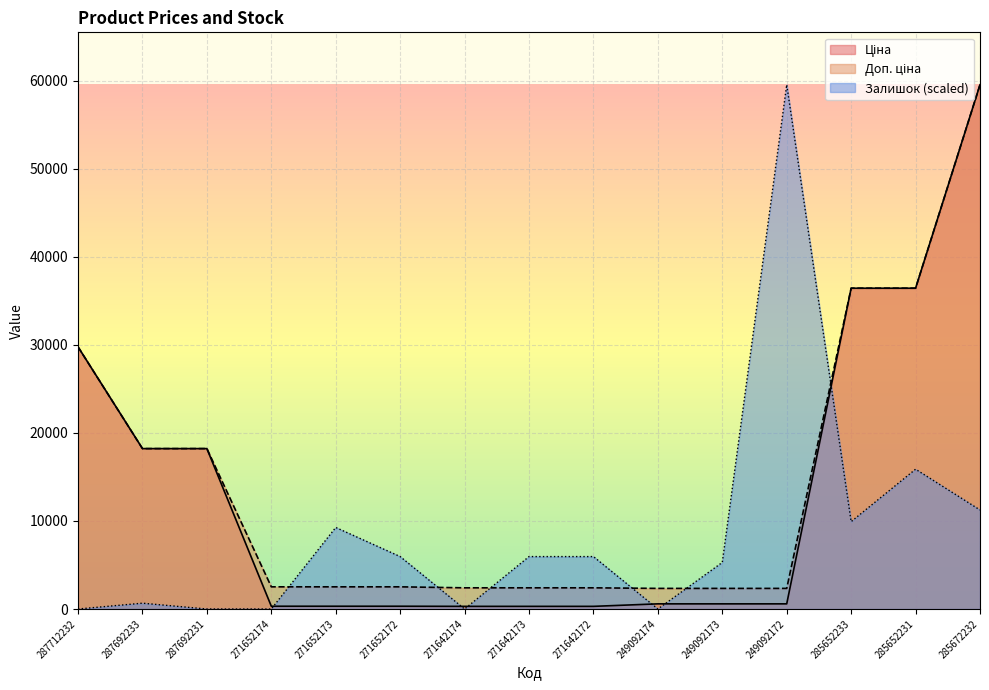

True or false: Залишок and Ціна intersect in this chart.

True